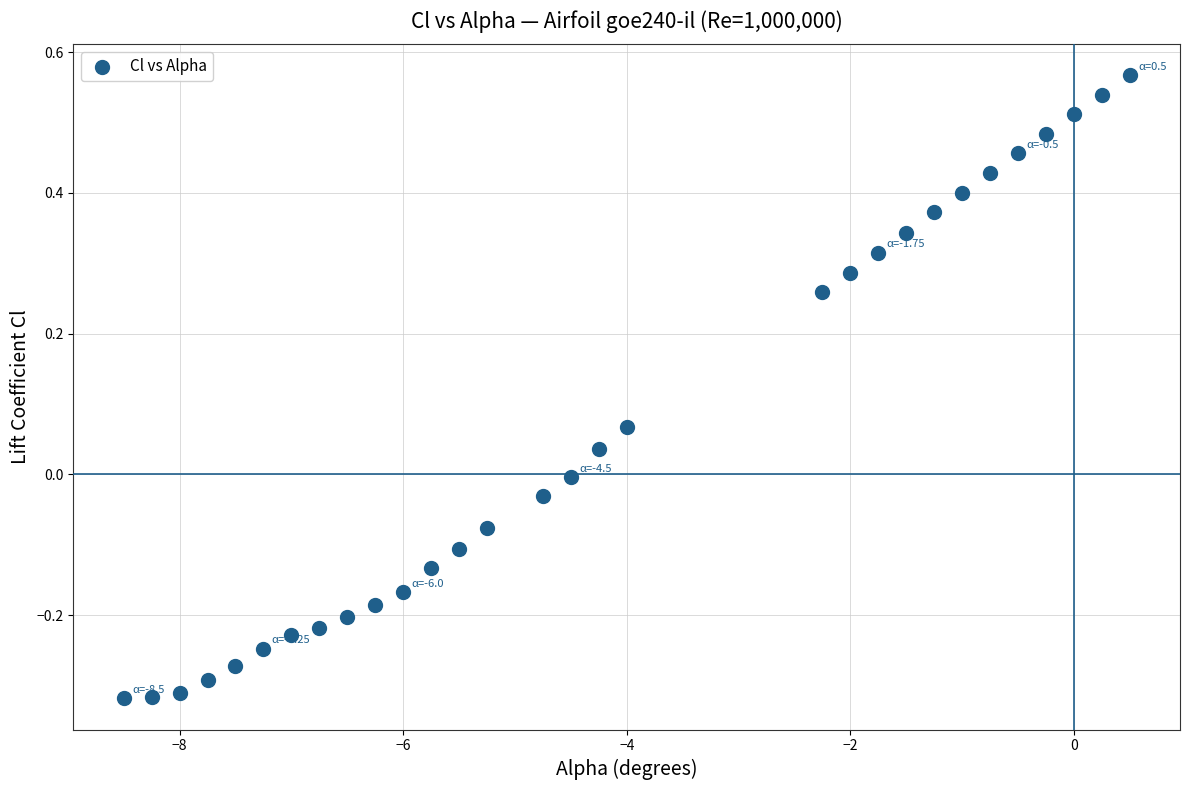

What is the range of Y values (max minus min)?

0.9